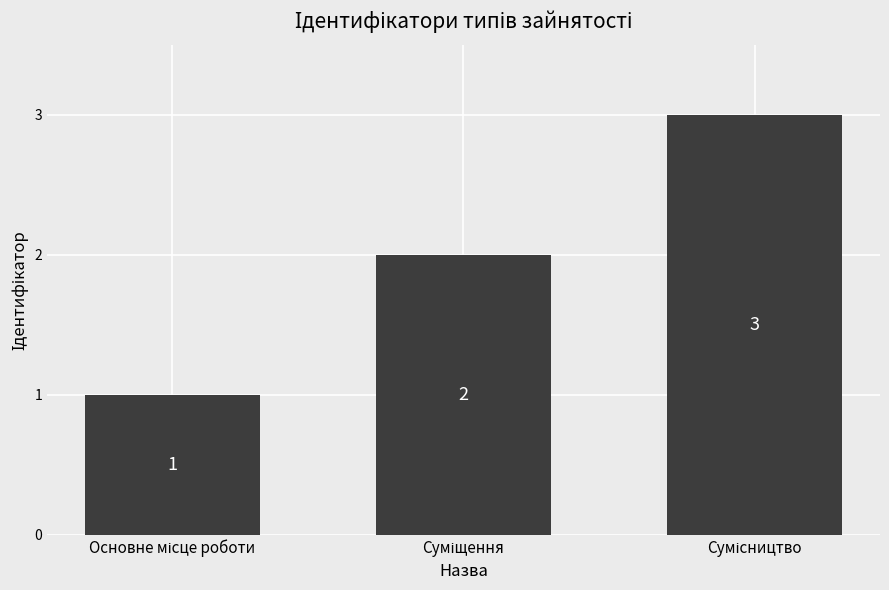

What is the sum of all values?

6